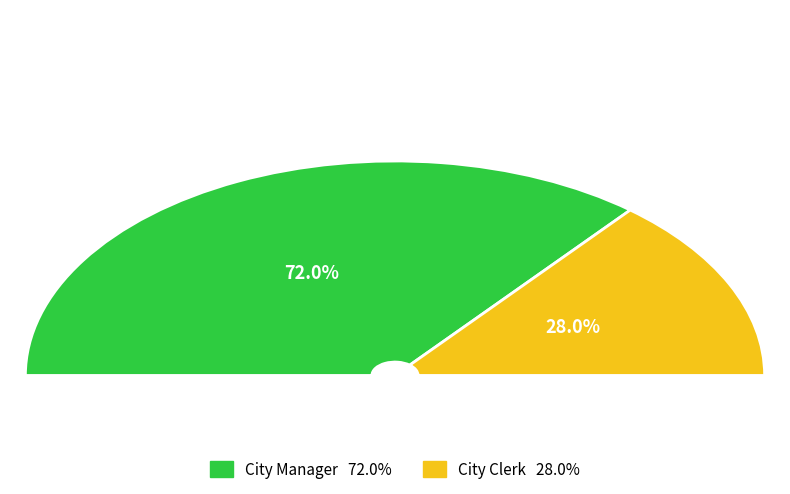

How many slices are in this pie chart?

2